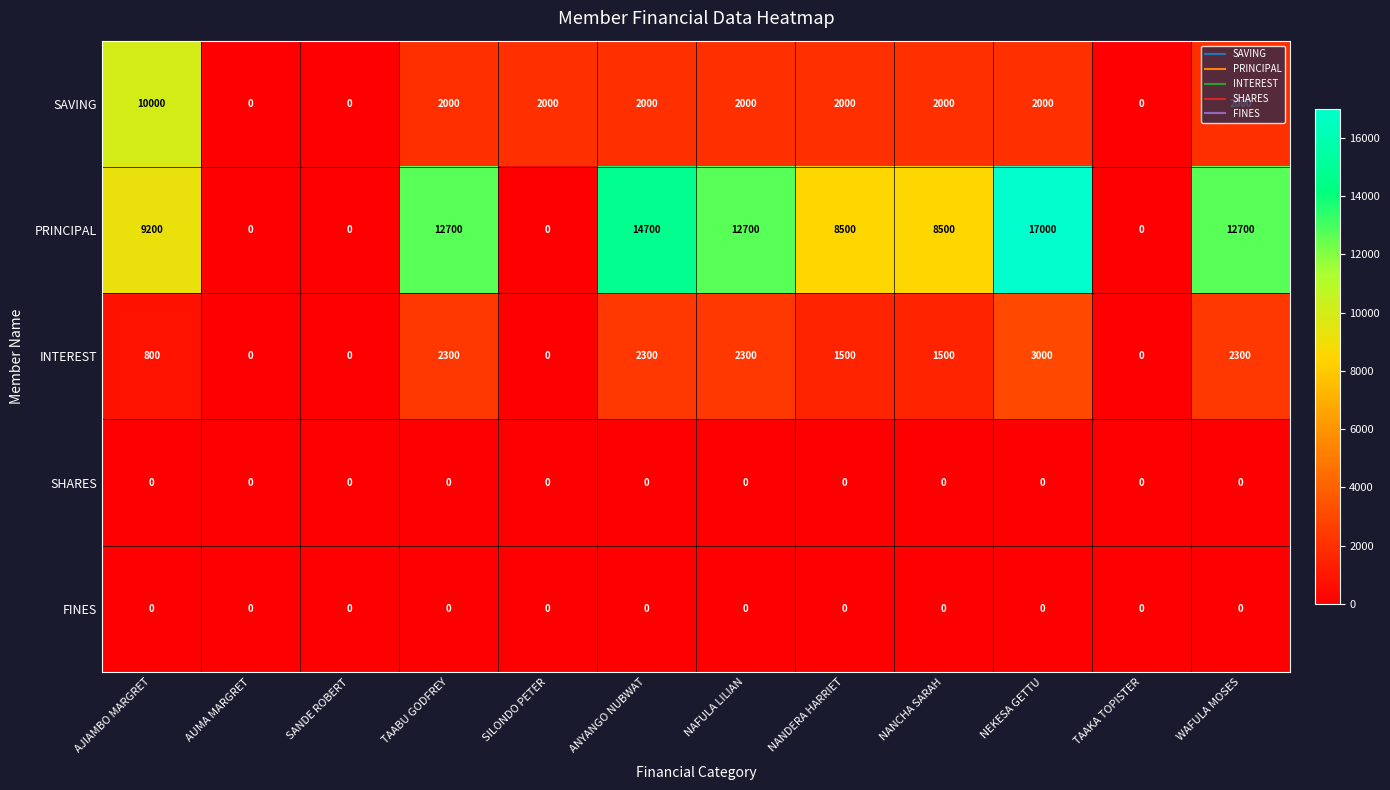

What is the sum of all INTEREST values?

16000